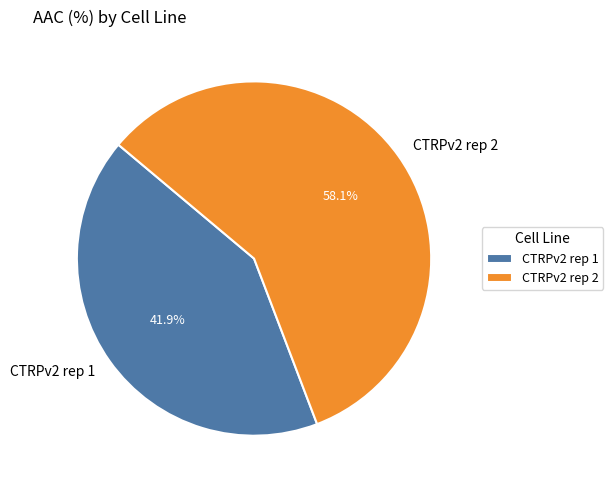

Which category accounts for the majority?

CTRPv2 rep 2